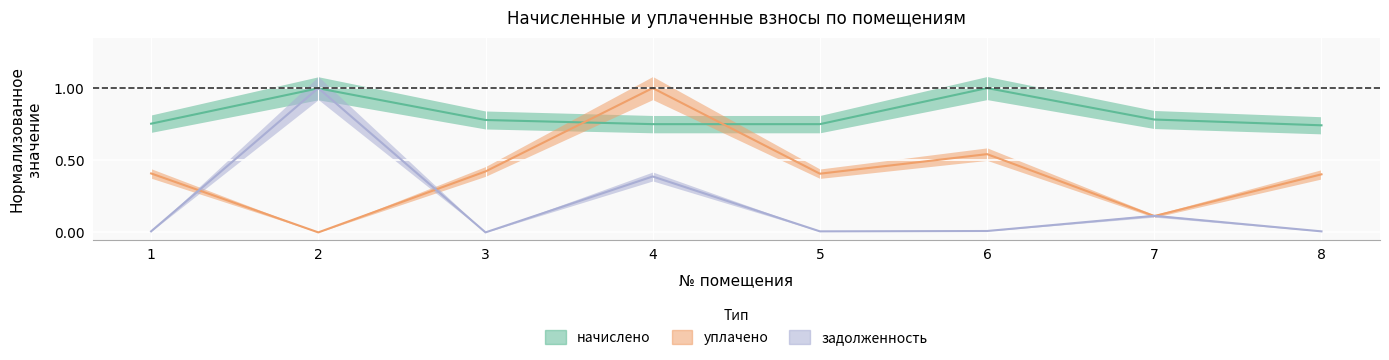

Between which two adjacent categories do уплачено and задолженность first intersect?

1 and 2